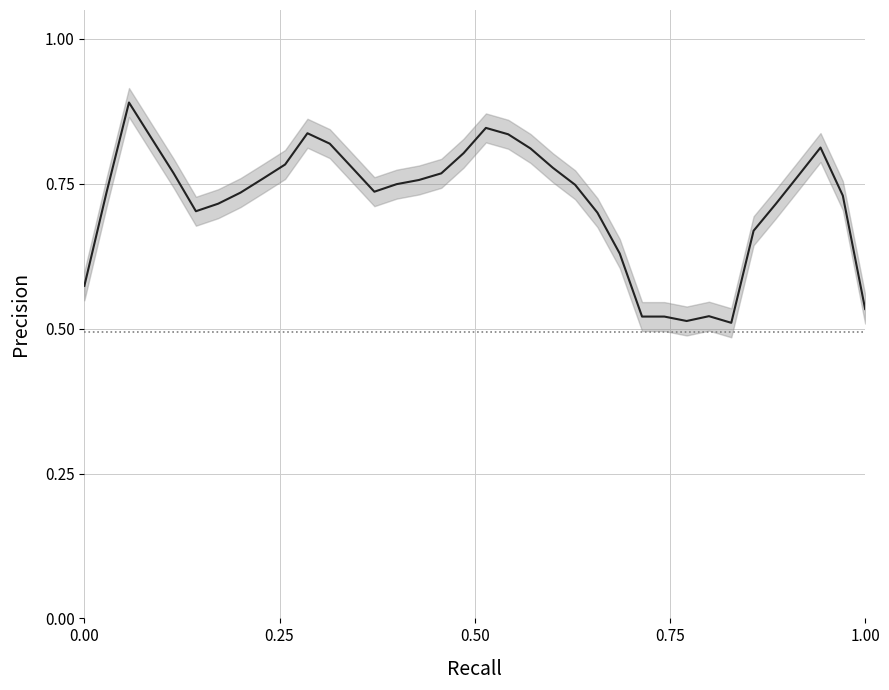

What is the maximum value shown in the chart?

0.9